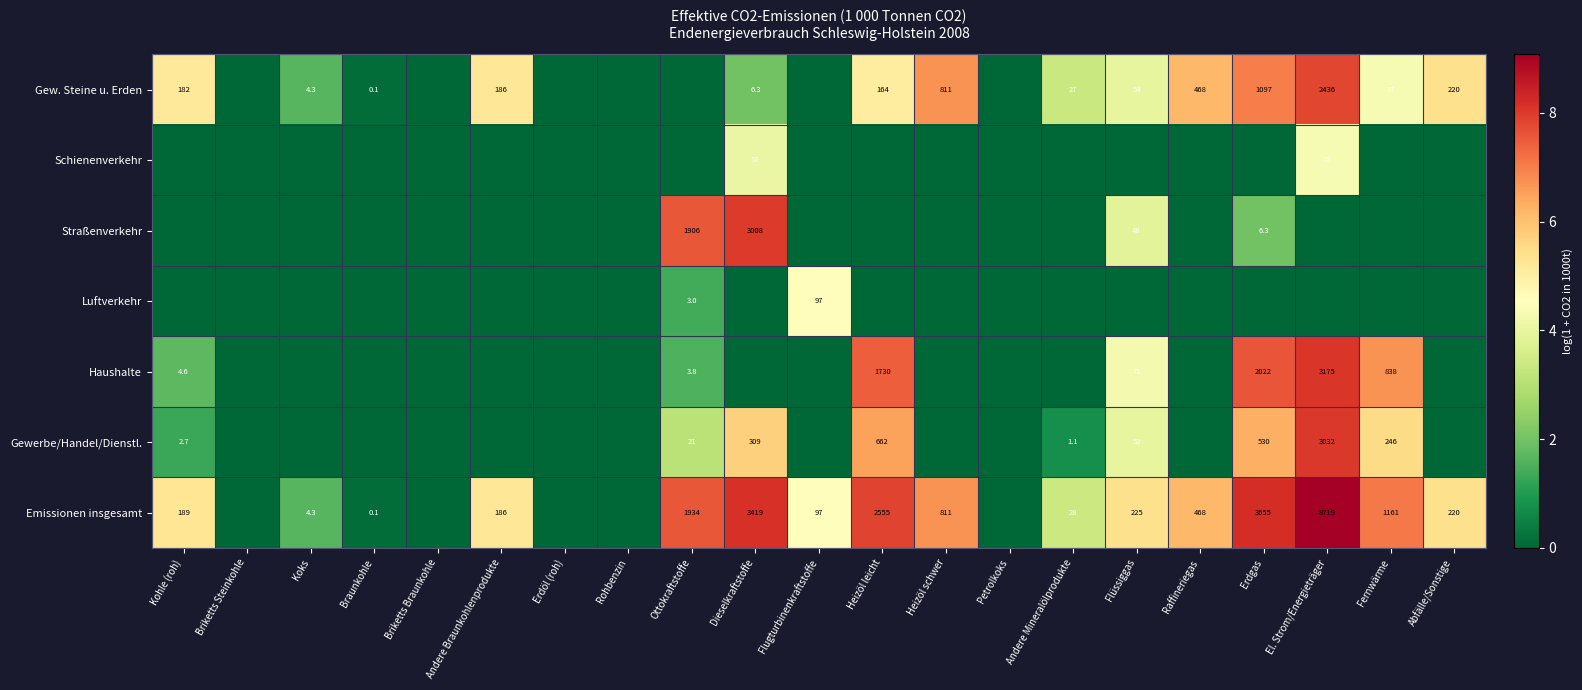

What is the difference between the Gew. Steine u. Erden values at Braunkohle and Heizöl schwer?

810.9